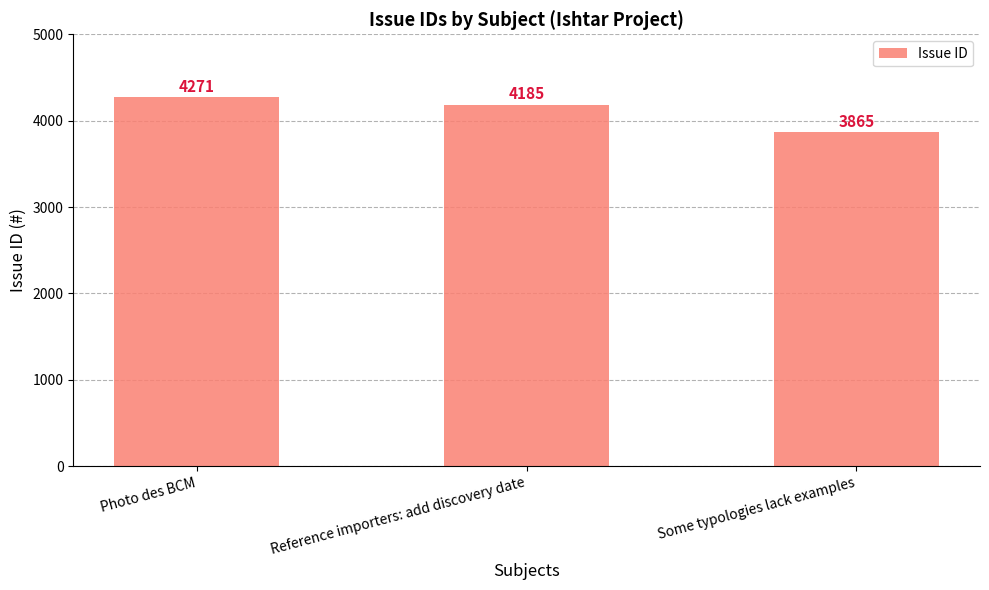

What is the change in value from Photo des BCM to Reference importers: add discovery date?

-86